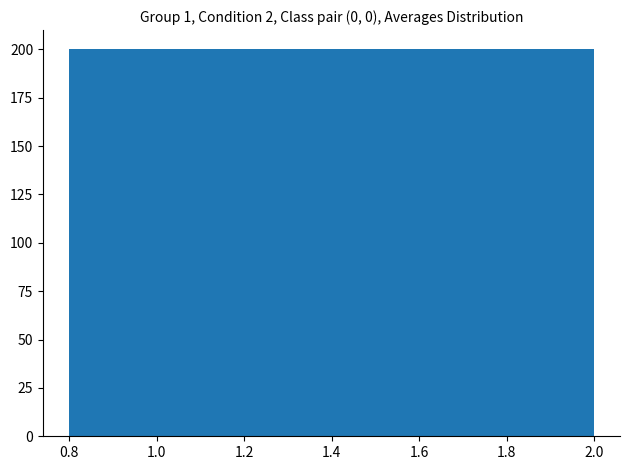

Reading left to right, list every bar in this chart as the range it spans on the x-axis followed by its height. Neither the bar edges nor the heights are printed on the chart, so give them approximately, as read against the axes.

0.80 to 0.92: 200
0.92 to 1.04: 200
1.04 to 1.16: 200
1.16 to 1.28: 200
1.28 to 1.40: 200
1.40 to 1.52: 200
1.52 to 1.64: 200
1.64 to 1.76: 200
1.76 to 1.88: 200
1.88 to 2.00: 200